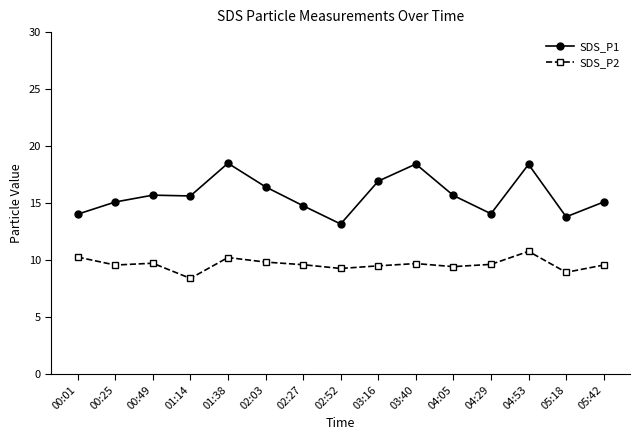

Is the value of SDS_P1 at 05:18 greater than the value of SDS_P2 at 00:25?

Yes